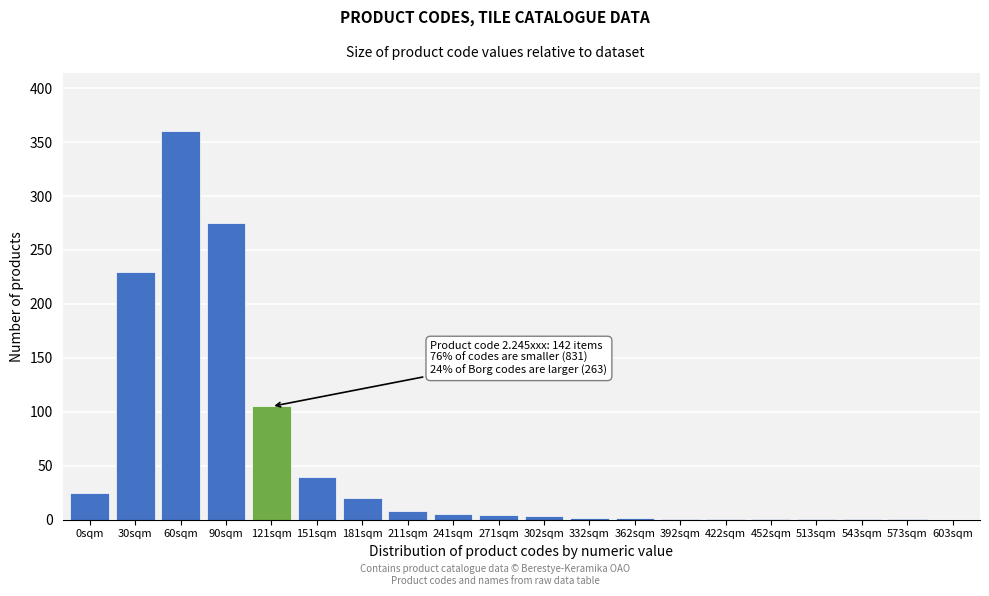

True or false: the data shows 275 at 90sqm.

True